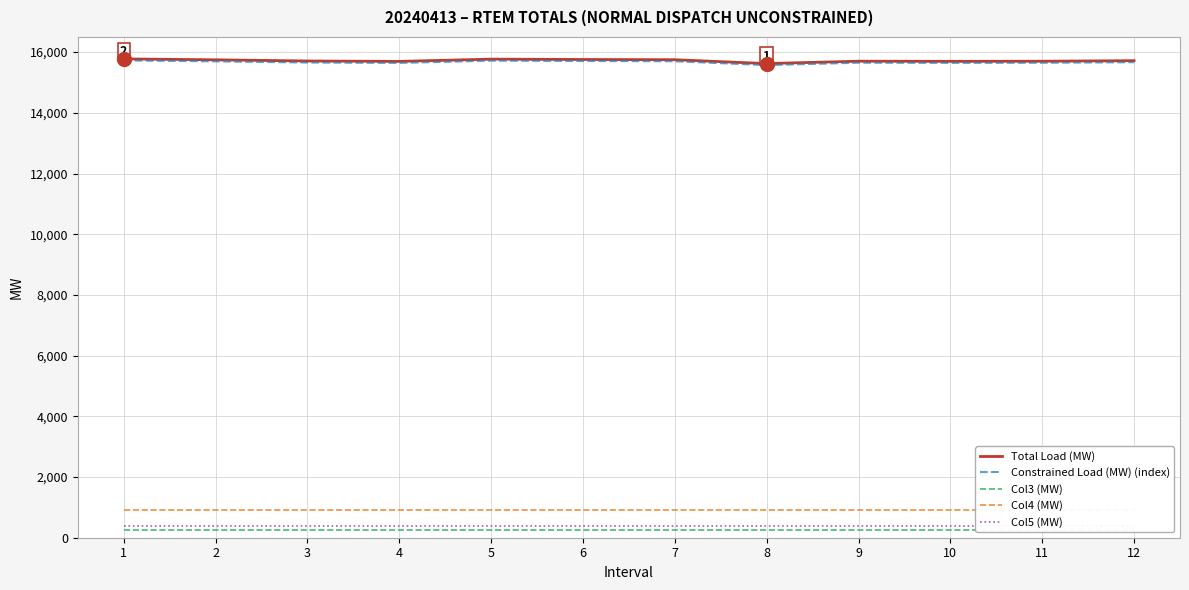

Does the chart have visible grid lines?

Yes